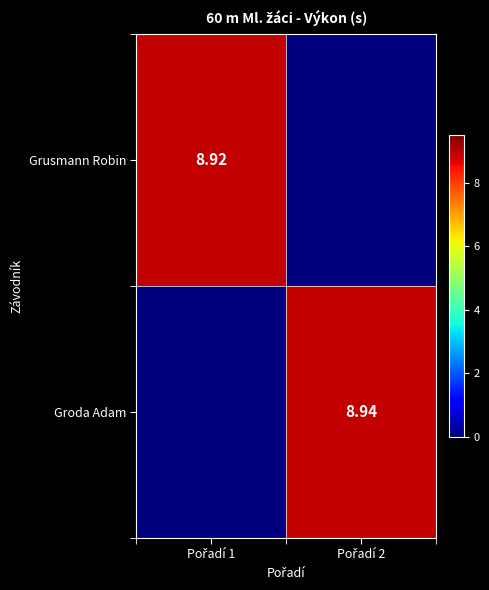

What is the difference between the maximum and minimum values in the Groda Adam series?

8.9